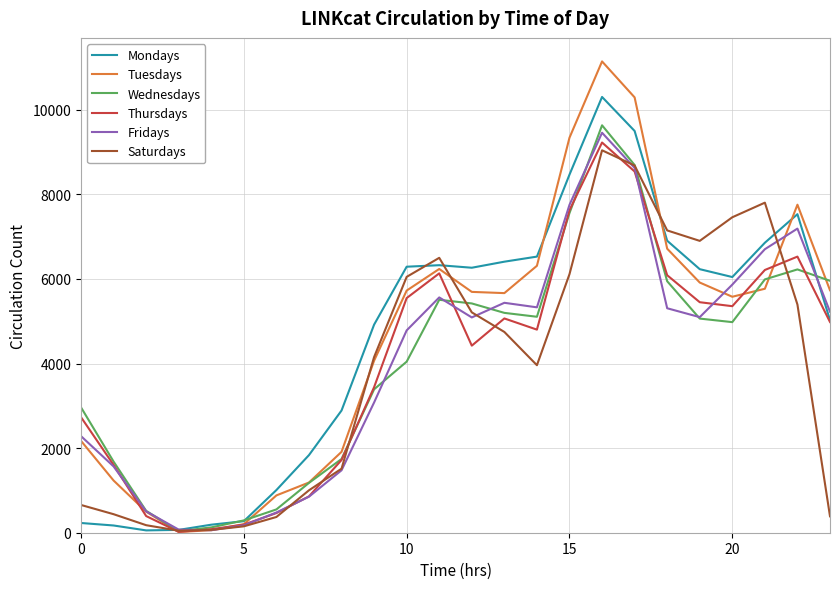

Which series has the largest range (max minus min)?

Tuesdays